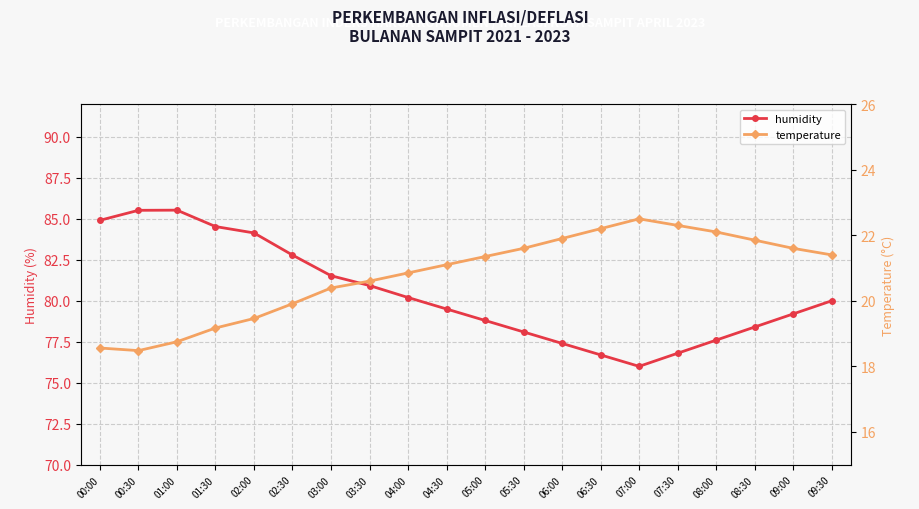

What is the label of the 12th point from the left?

05:30